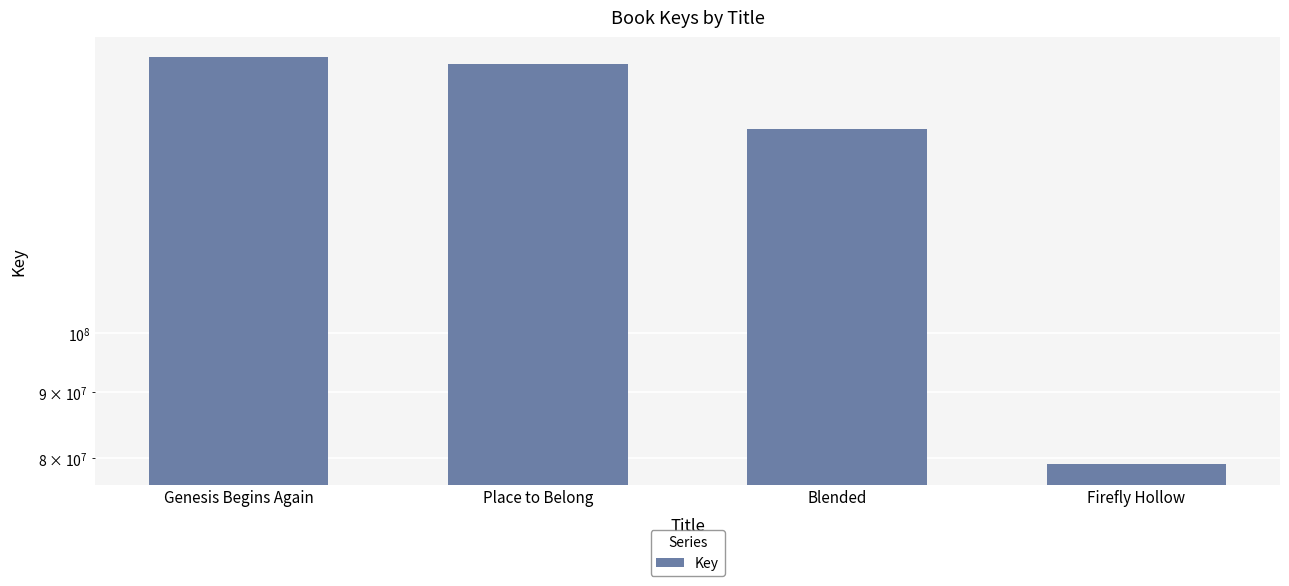

What position from the left is Firefly Hollow?

4